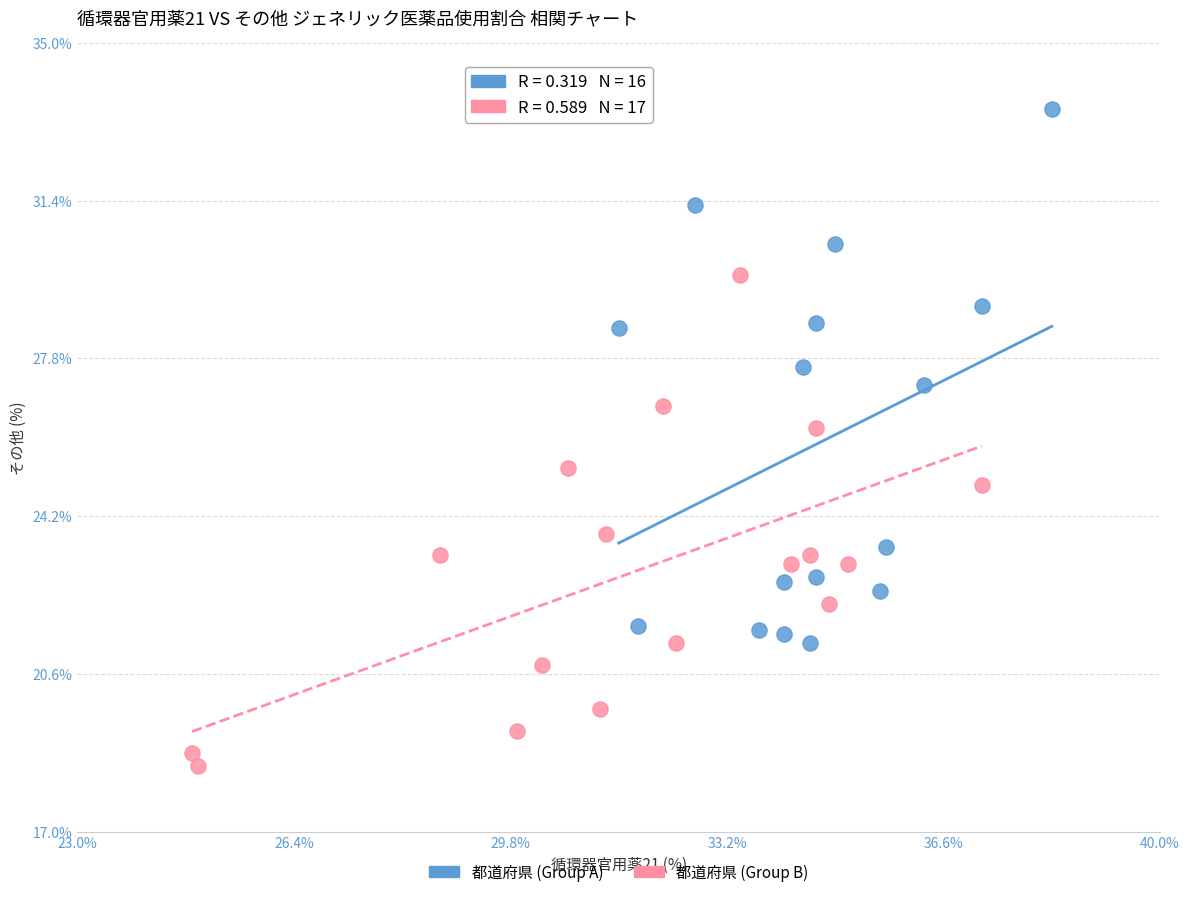

Which series has the largest Y range (max minus min)?

都道府県 (Group A)